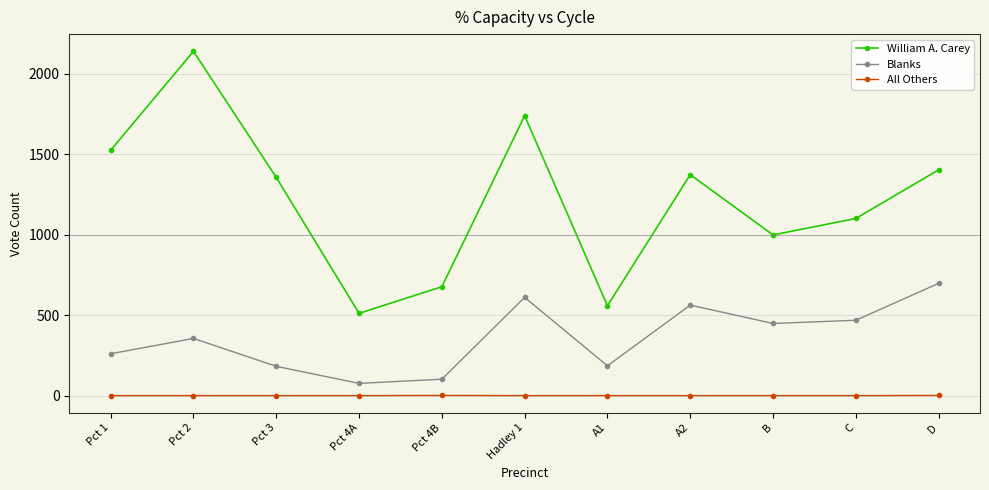

The William A. Carey series shows 1738 at Hadley 1. True or false?

True